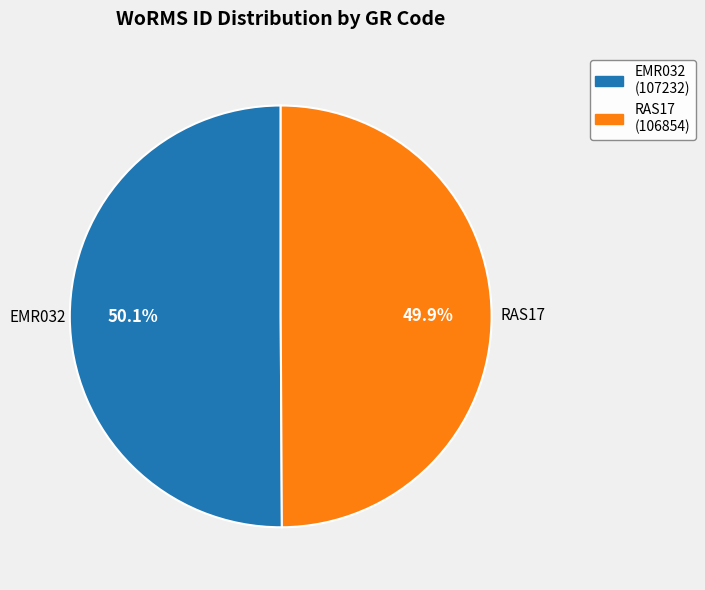

Approximately how many times larger is the value at RAS17 compared to EMR032?

1.0